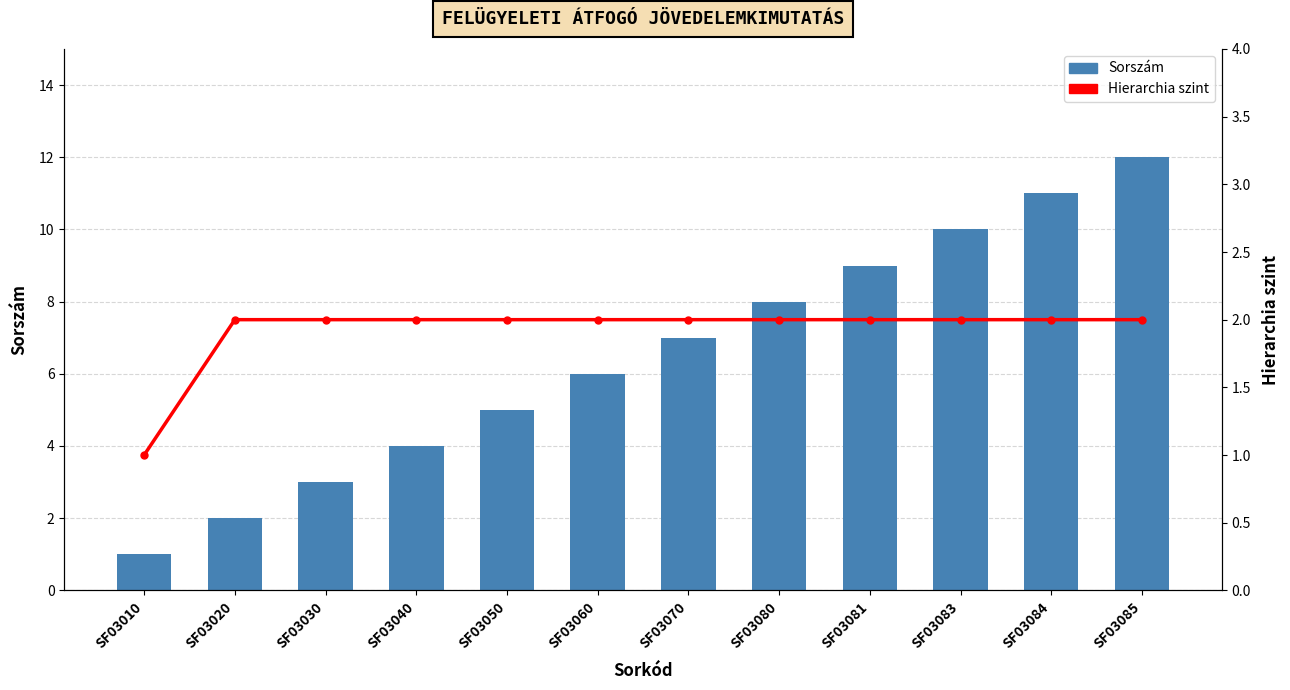

Which category has the lowest value in the Sorszám series?

SF03010